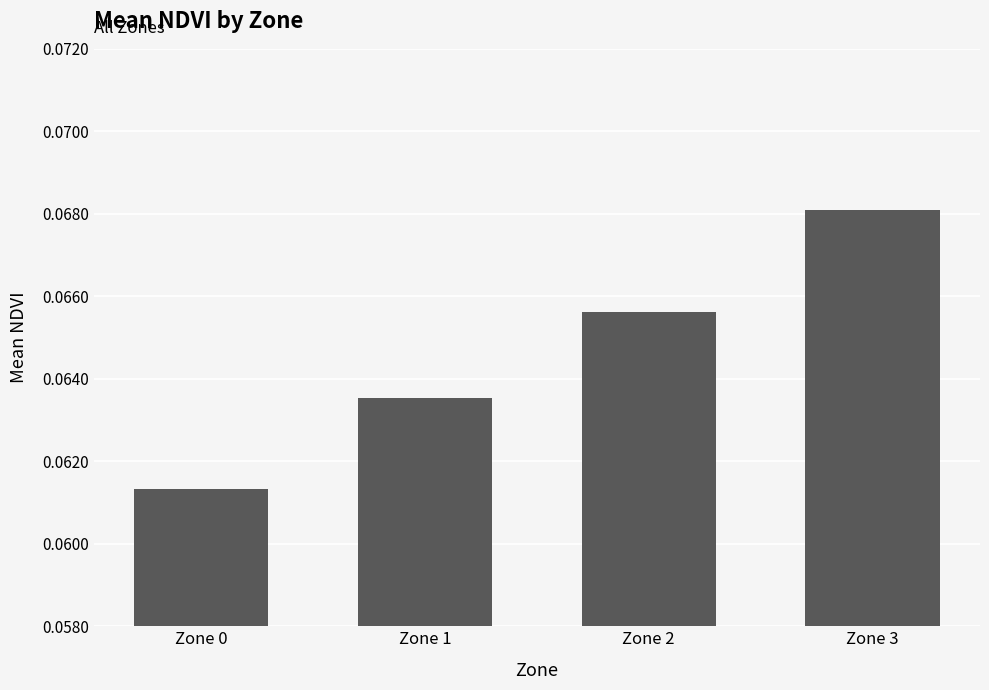

At which label is the value closest to 0?

Zone 0